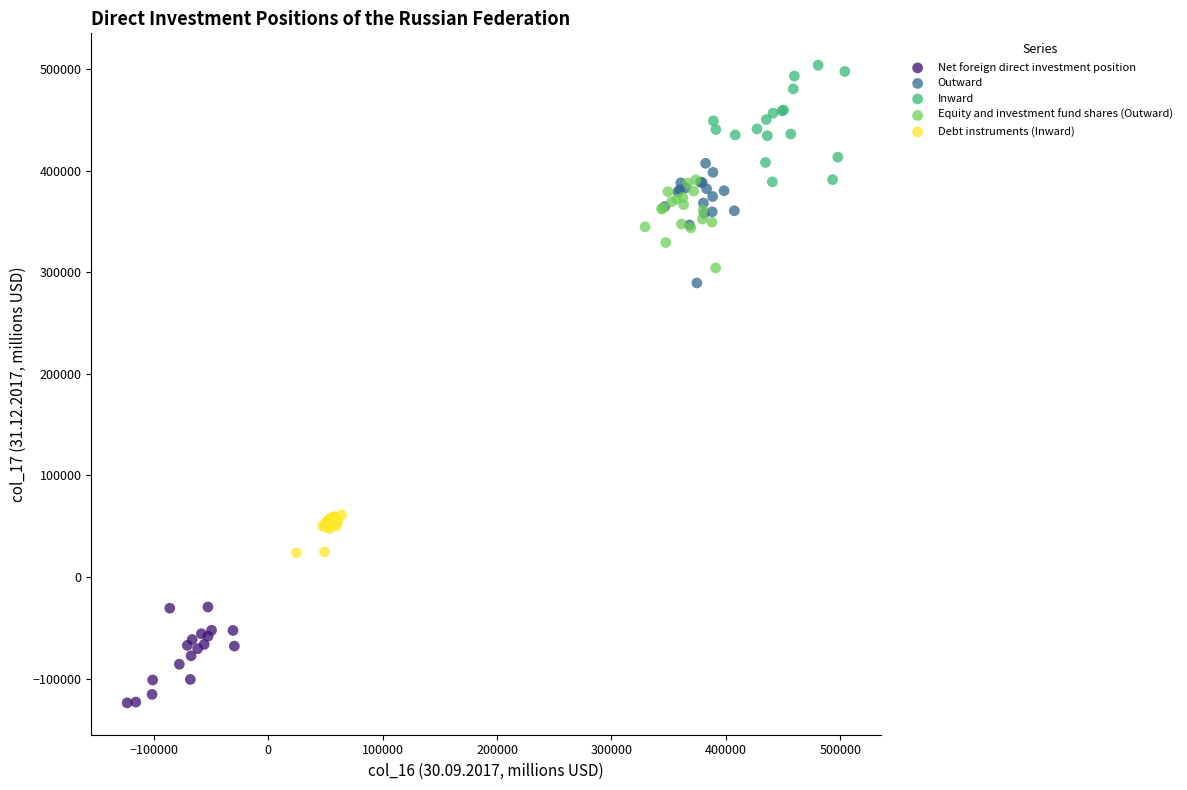

Which series reaches the maximum Y coordinate?

Inward